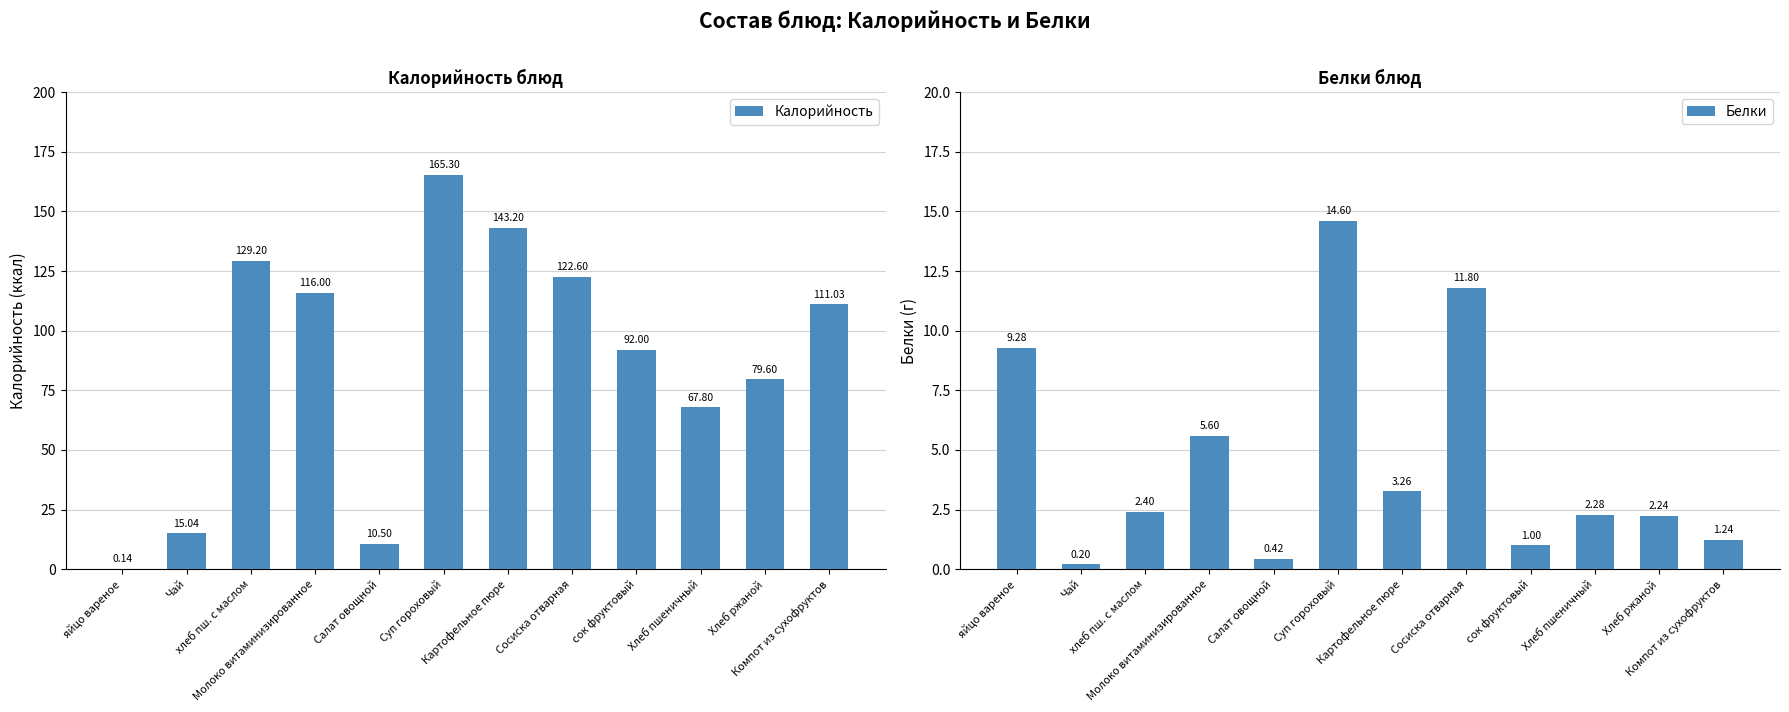

What is the smallest value displayed?

0.1